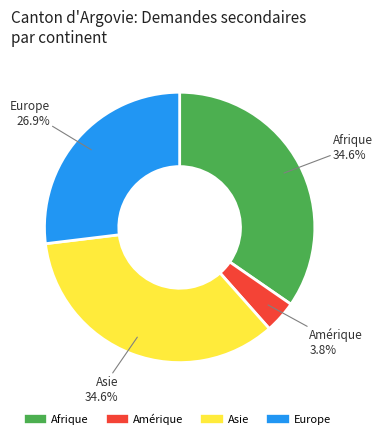

How many slices are in this pie chart?

4